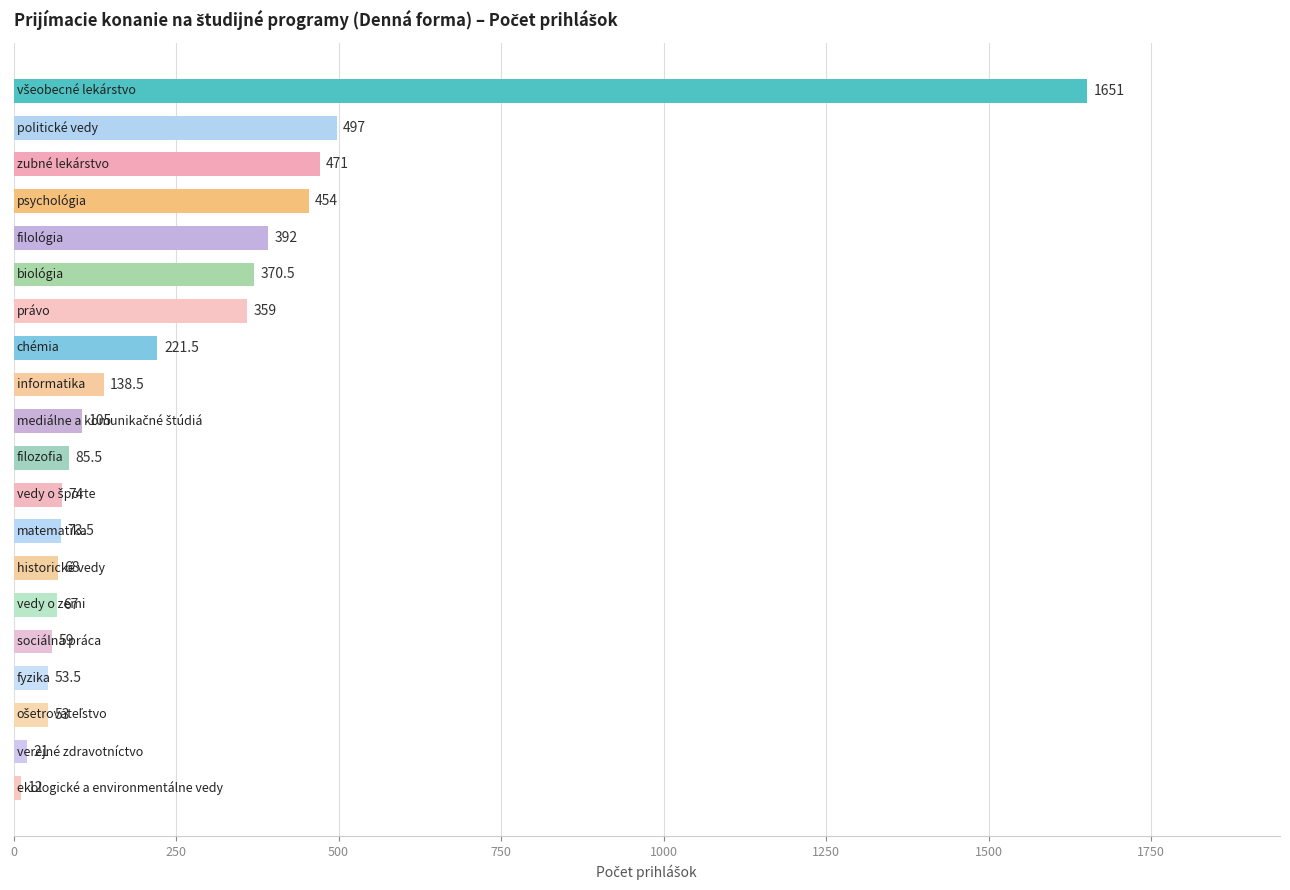

What is the difference between the maximum and minimum values?

1639.0